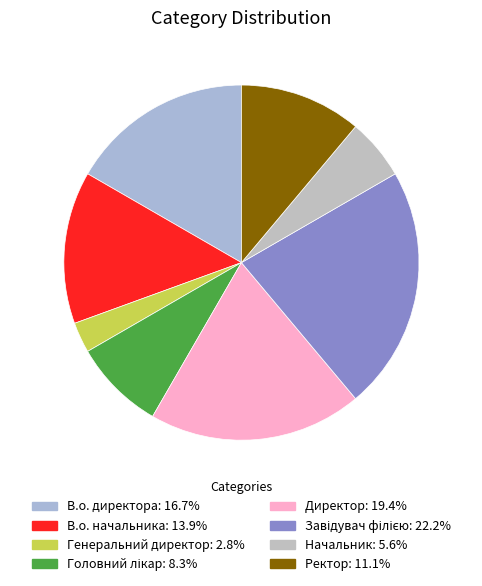

To the nearest percent, what is the average slice percentage?

12%